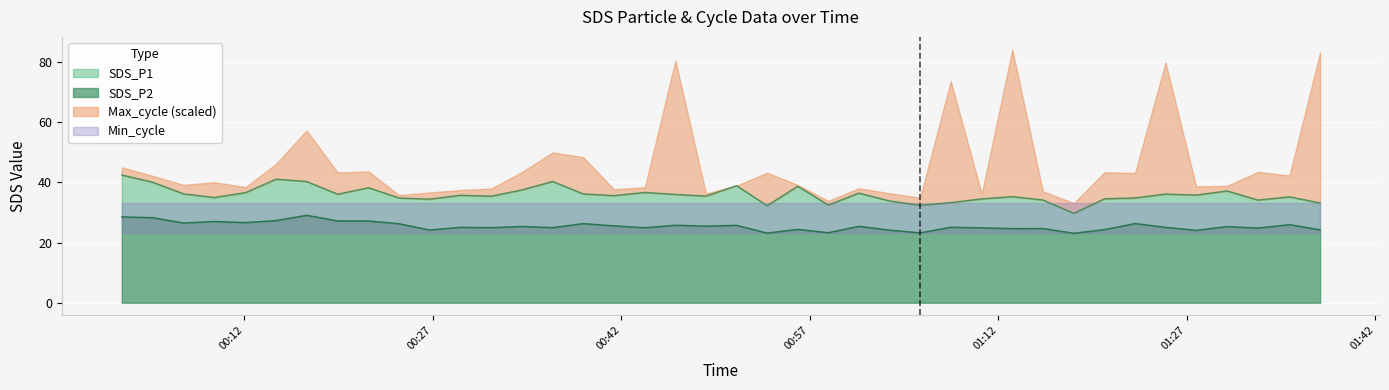

Is the value of SDS_P1 at 36 greater than the value of SDS_P2 at 10?

Yes